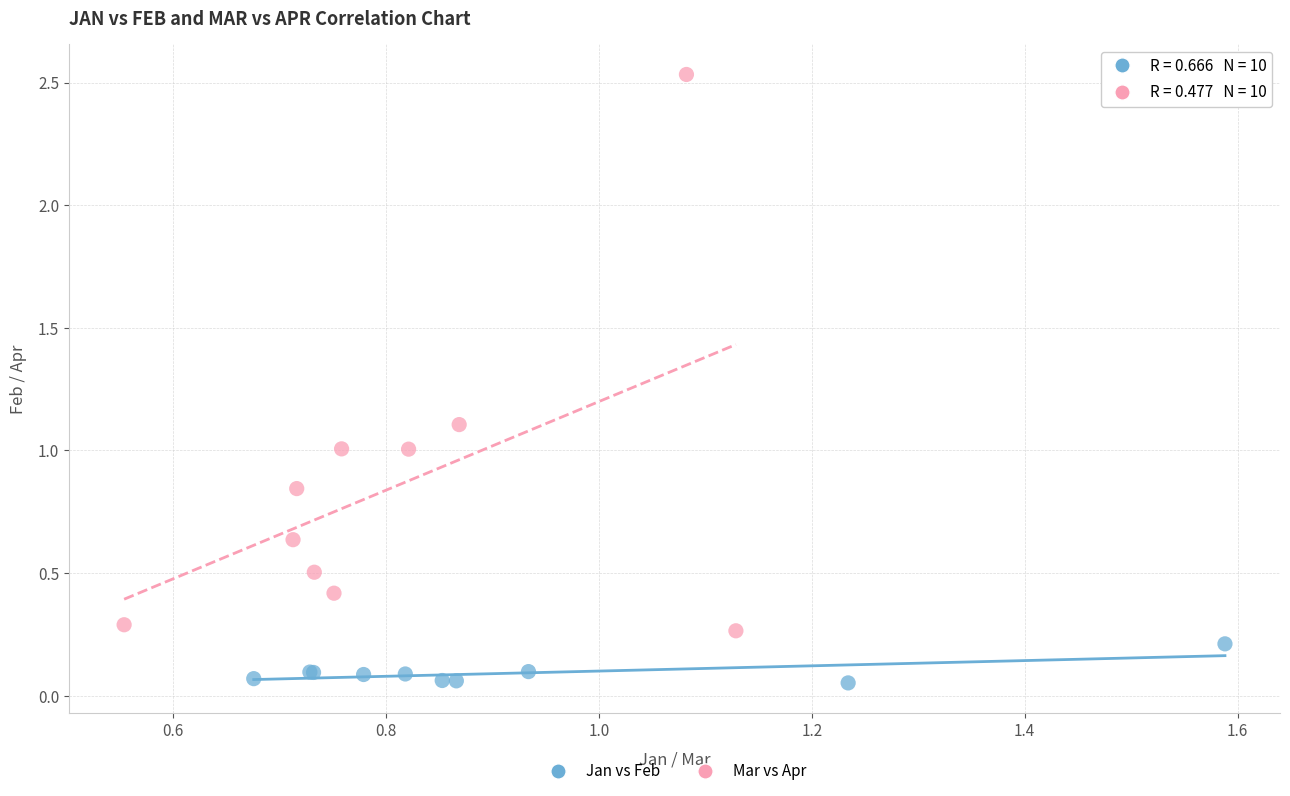

Which series has the largest Y range (max minus min)?

Mar vs Apr